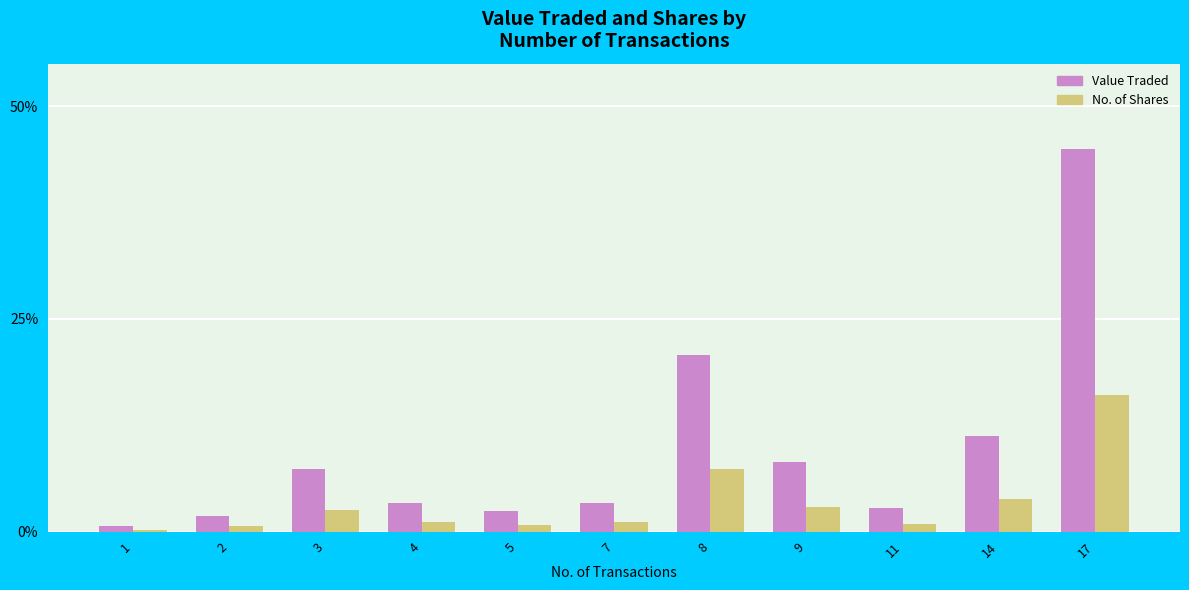

What is the sum of all Value Traded values?

107.1